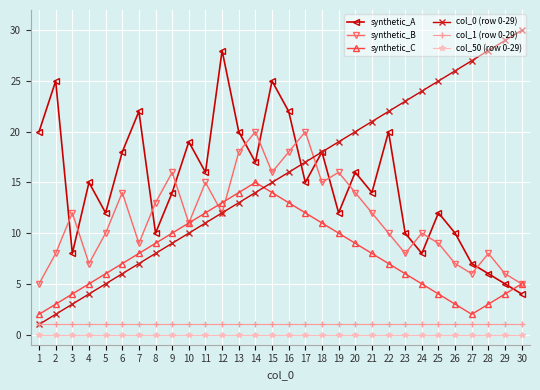

The col_50 (row 0-29) series shows 0 at 19. True or false?

True